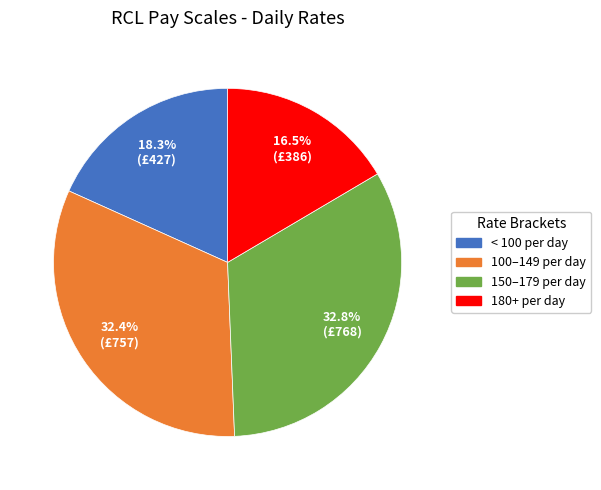

Is there any slice that represents more than half of the pie?

No